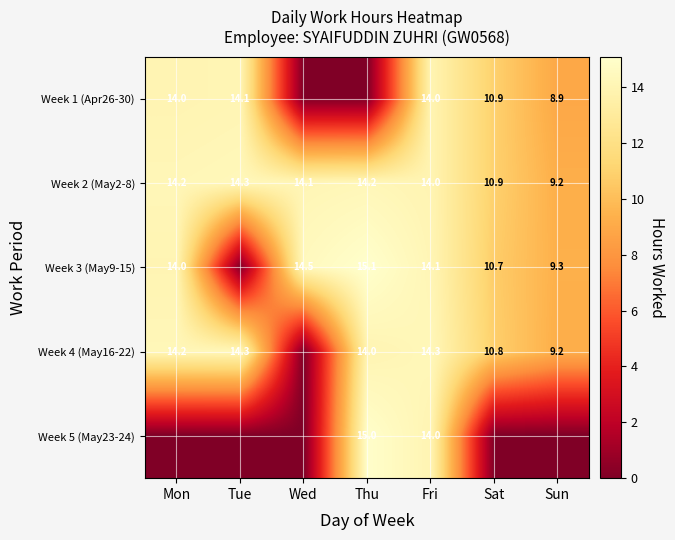

At which category is the sum across all series the highest?

Fri